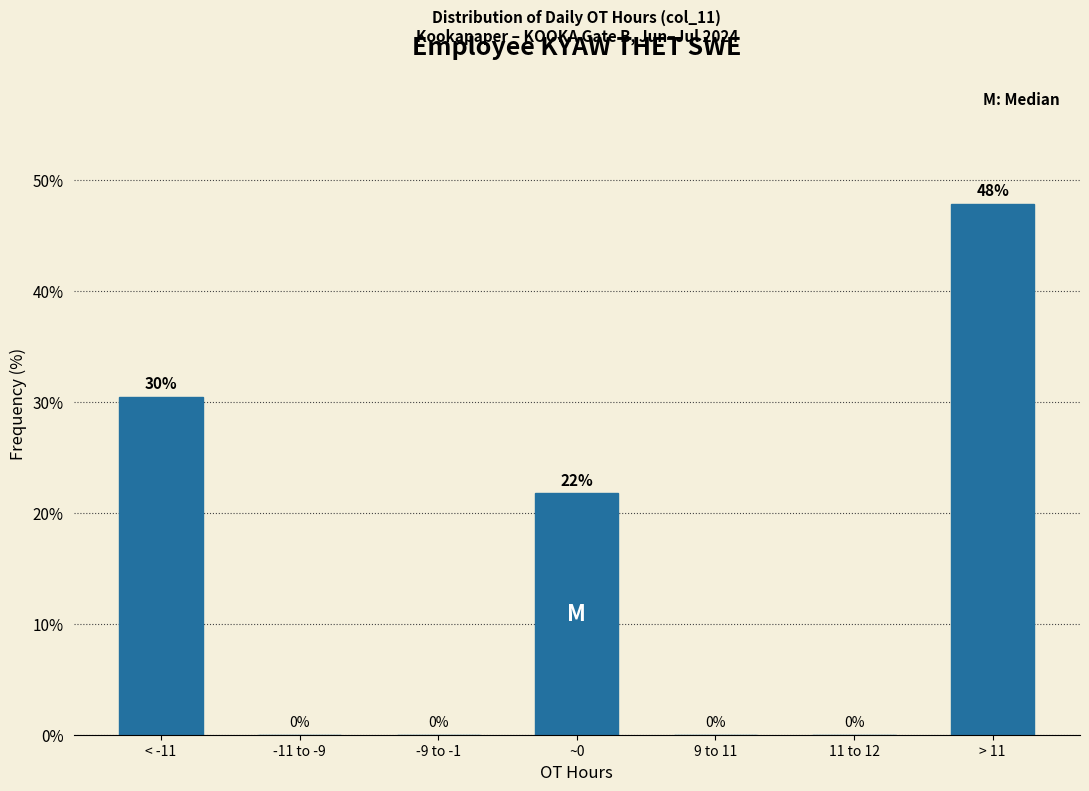

True or false: the data shows 22.7 at > 11.

False